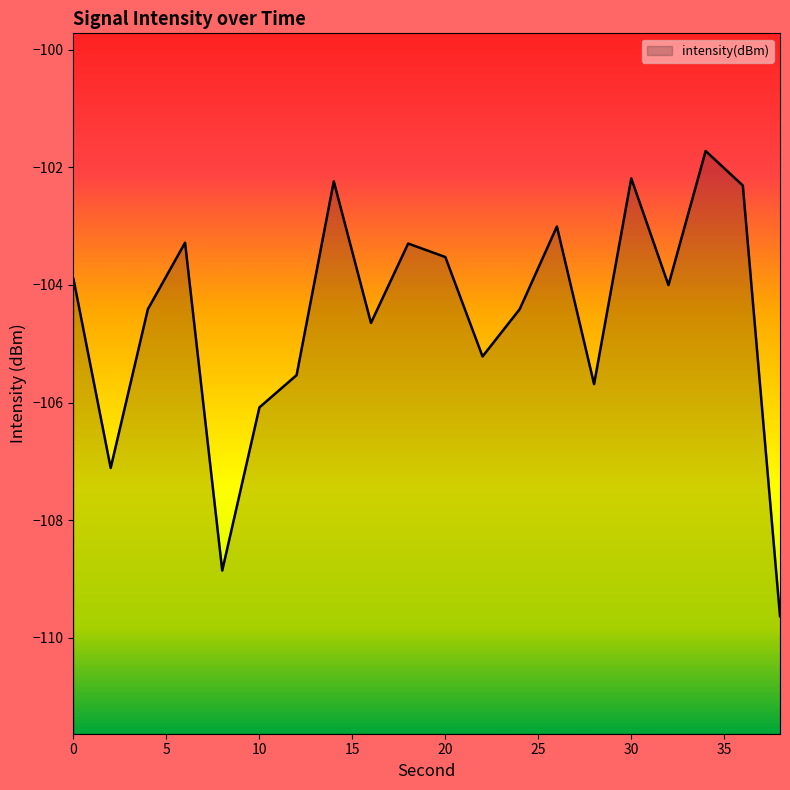

What is the approximate value at 38?

-109.6